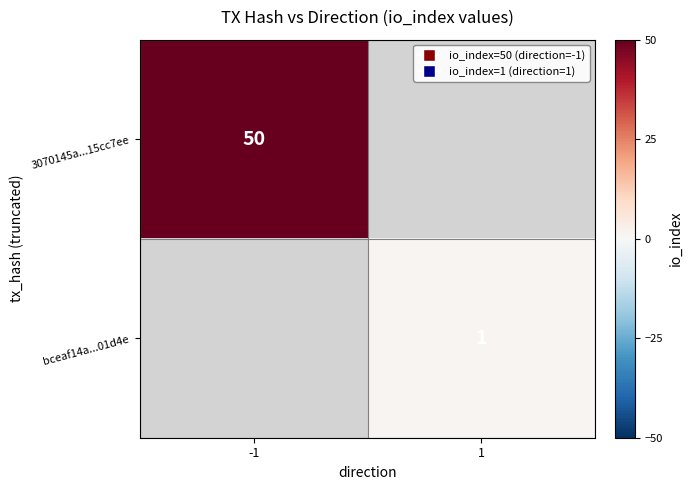

What is the maximum value shown in the chart?

50.0